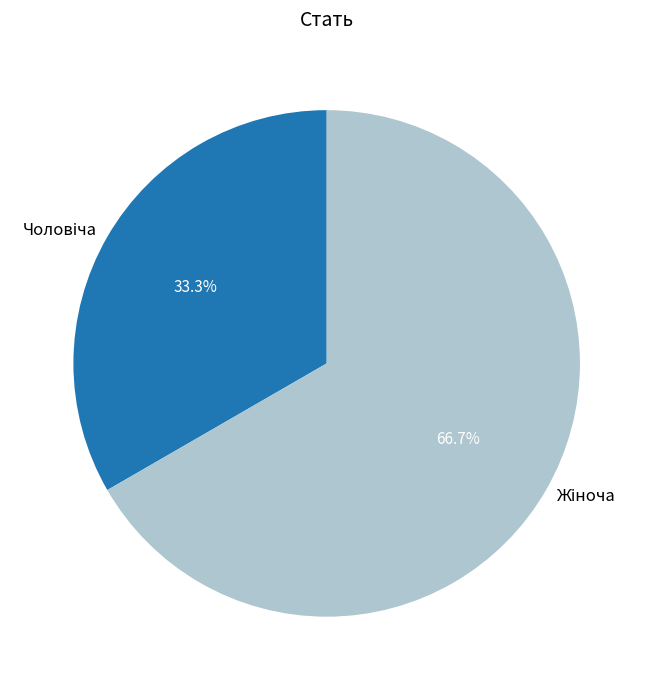

What is the change in value from Чоловіча to Жіноча?

+1